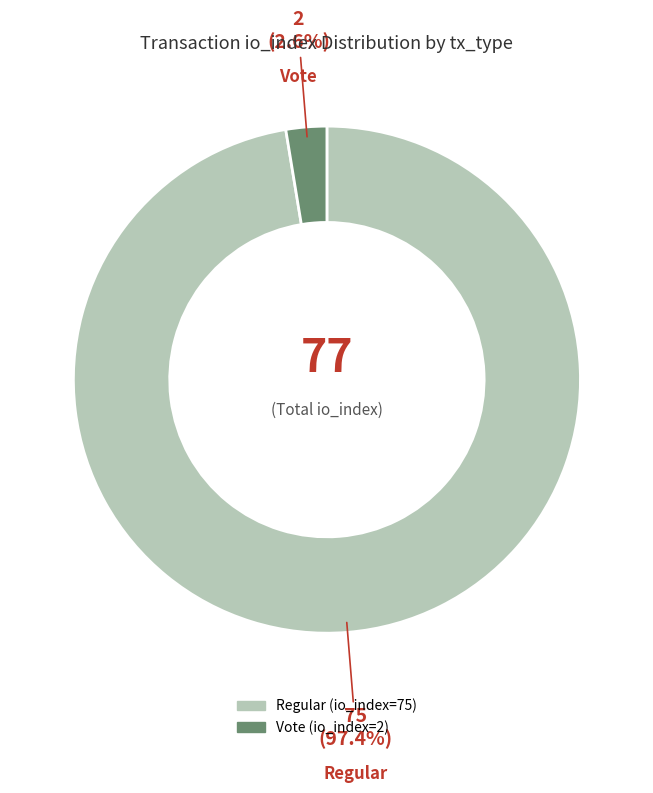

How many slices are in this pie chart?

2